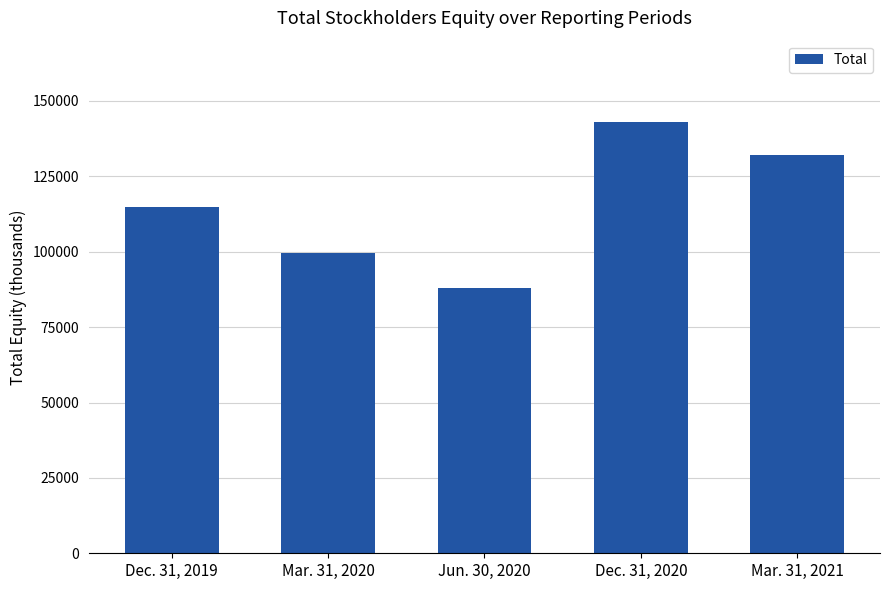

What is the label of the 5th bar from the right?

Dec. 31, 2019